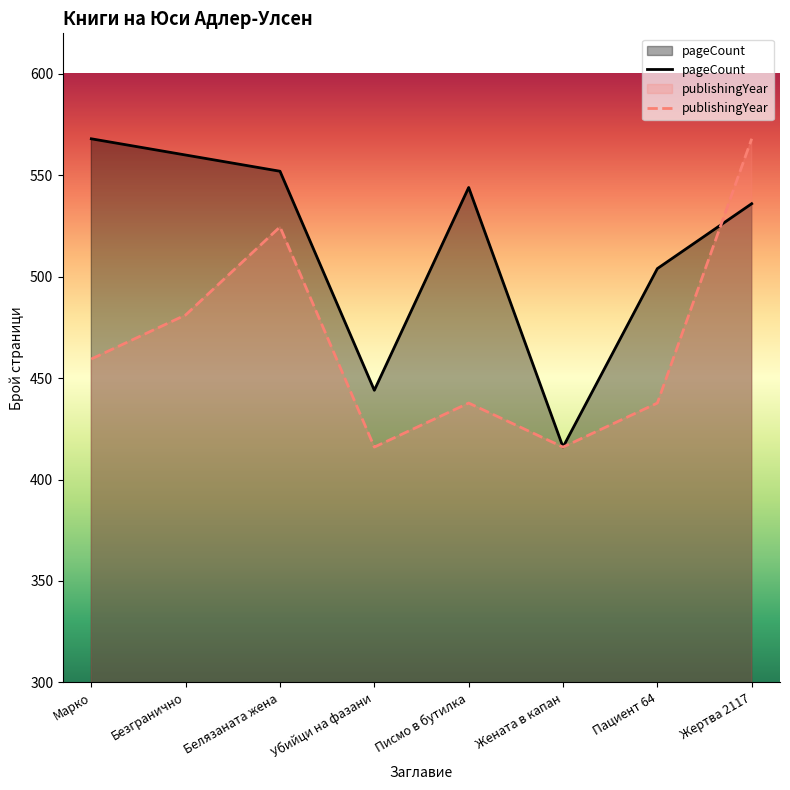

Reading left to right, list all the values displayed in this chart.

pageCount: 568.0	560.0	552.0	444.0	544.0	416.0	504.0	536.0
publishingYear: 459.4	481.1	524.6	416.0	437.7	416.0	437.7	568.0